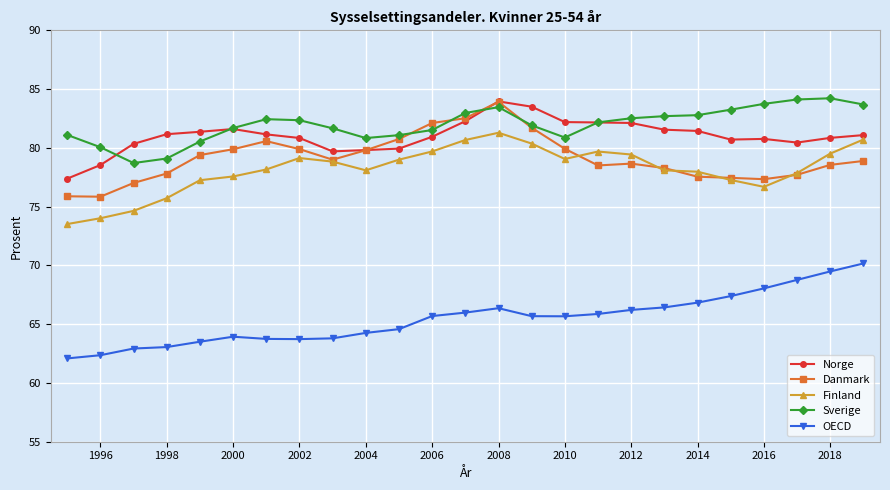

What is the value of the Sverige point at the 22nd from the left?

83.7